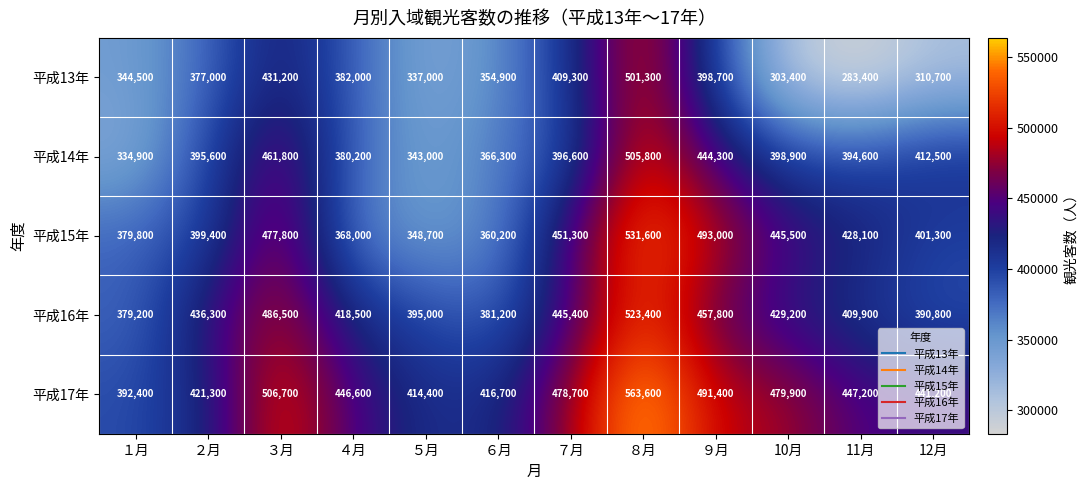

At which category is the sum across all series the highest?

８月